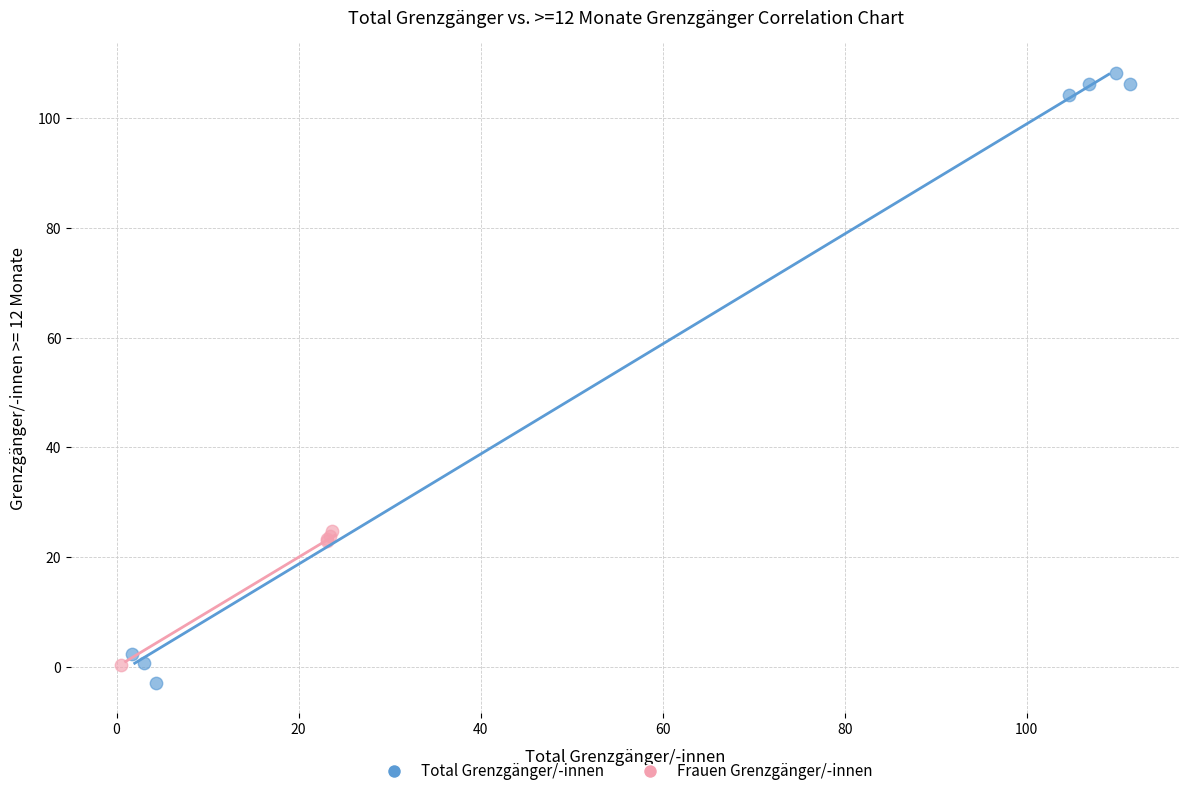

What are all the series names shown in the legend?

Total Grenzgänger/-innen, Frauen Grenzgänger/-innen